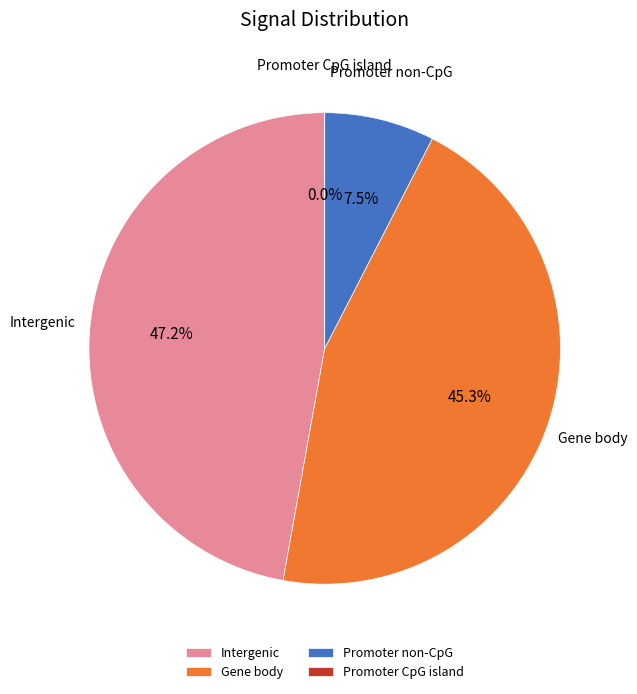

Count the number of slices in the pie.

4